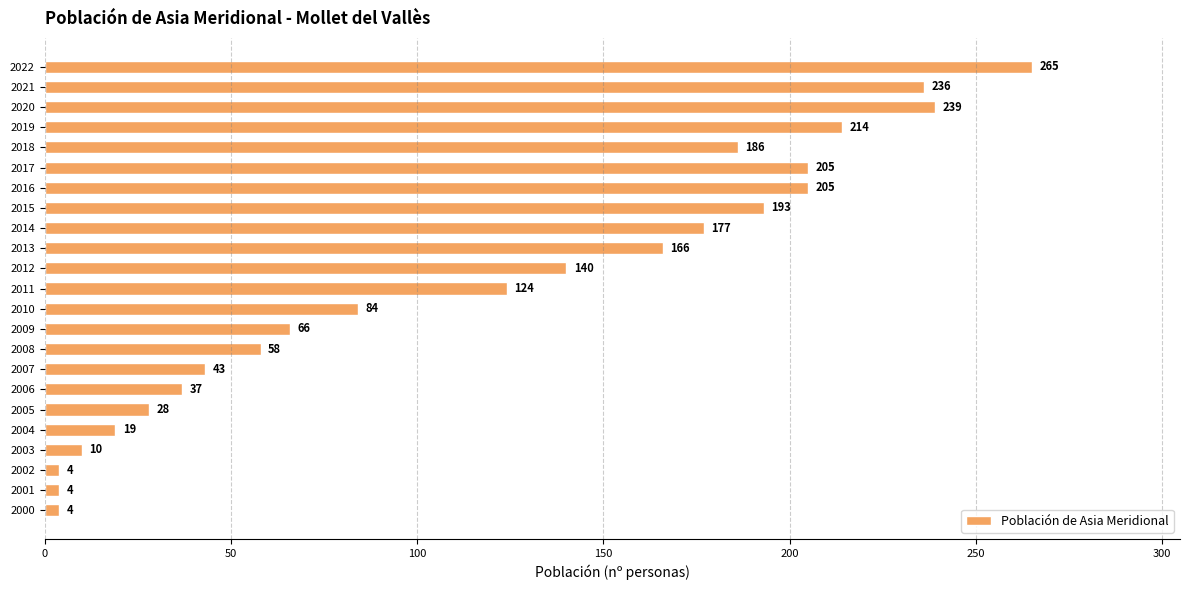

What is the value of the 15th bar from the top?

58